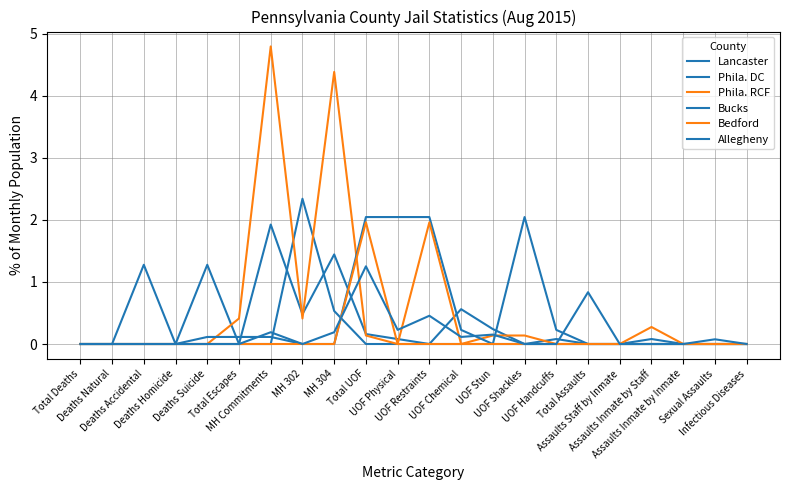

What is the sum of the Allegheny values at UOF Shackles and Sexual Assaults?

0.1